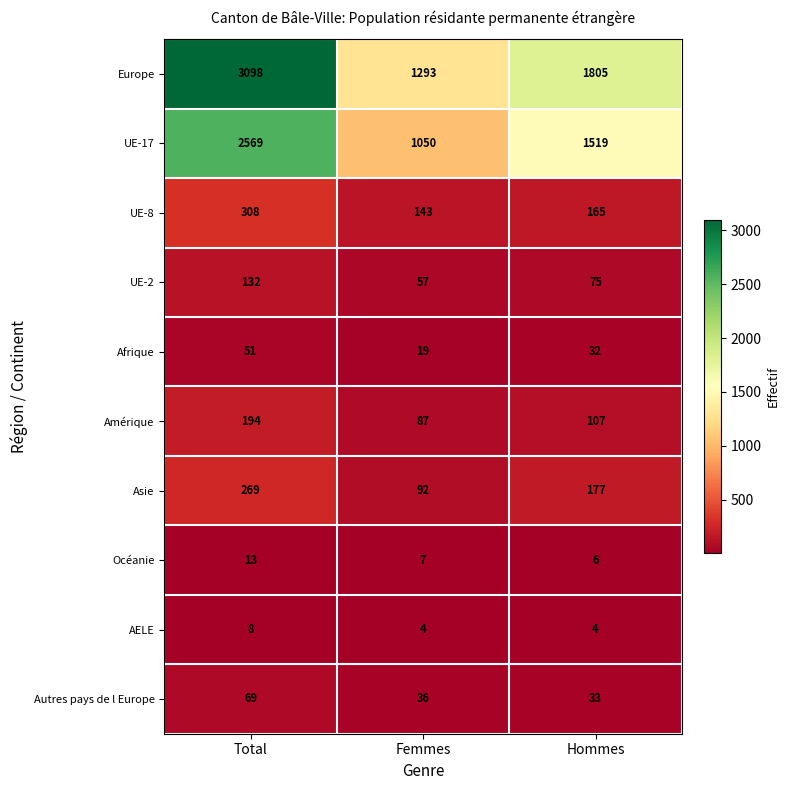

What is the minimum value shown in the chart?

4